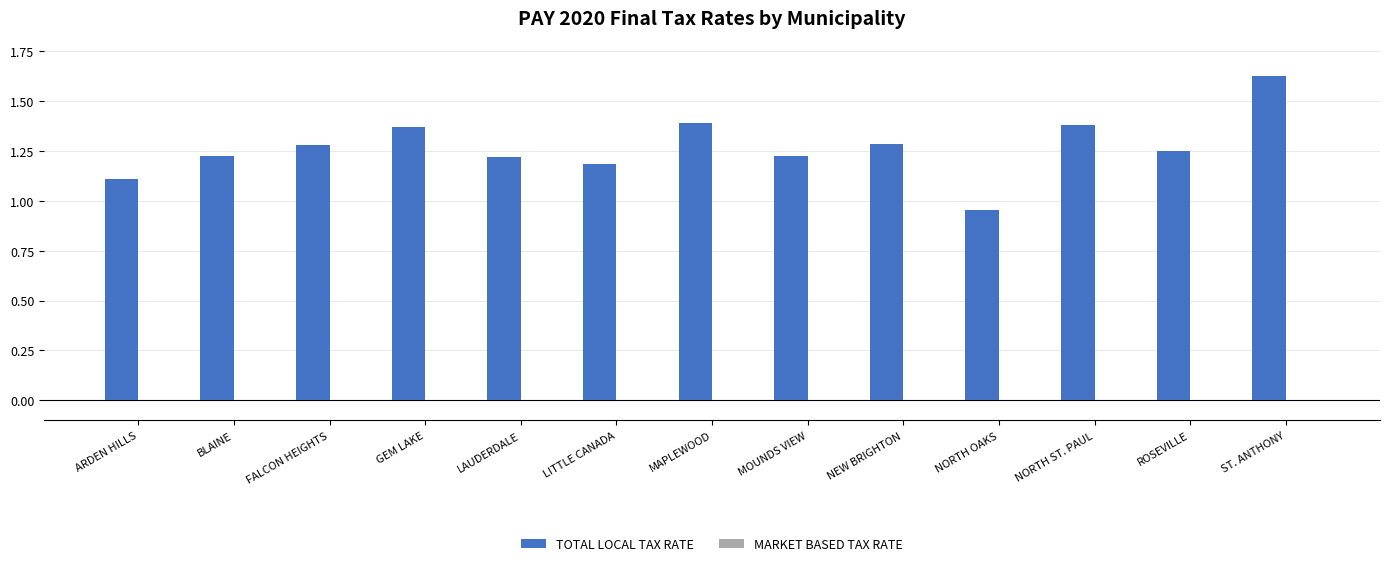

Count the number of categories in the chart.

13